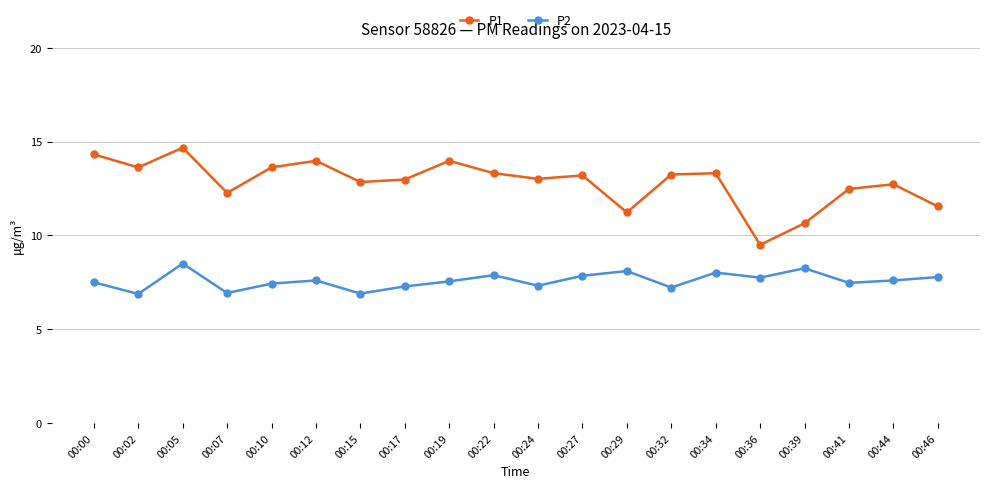

What is the average value of the P2 series?

7.6